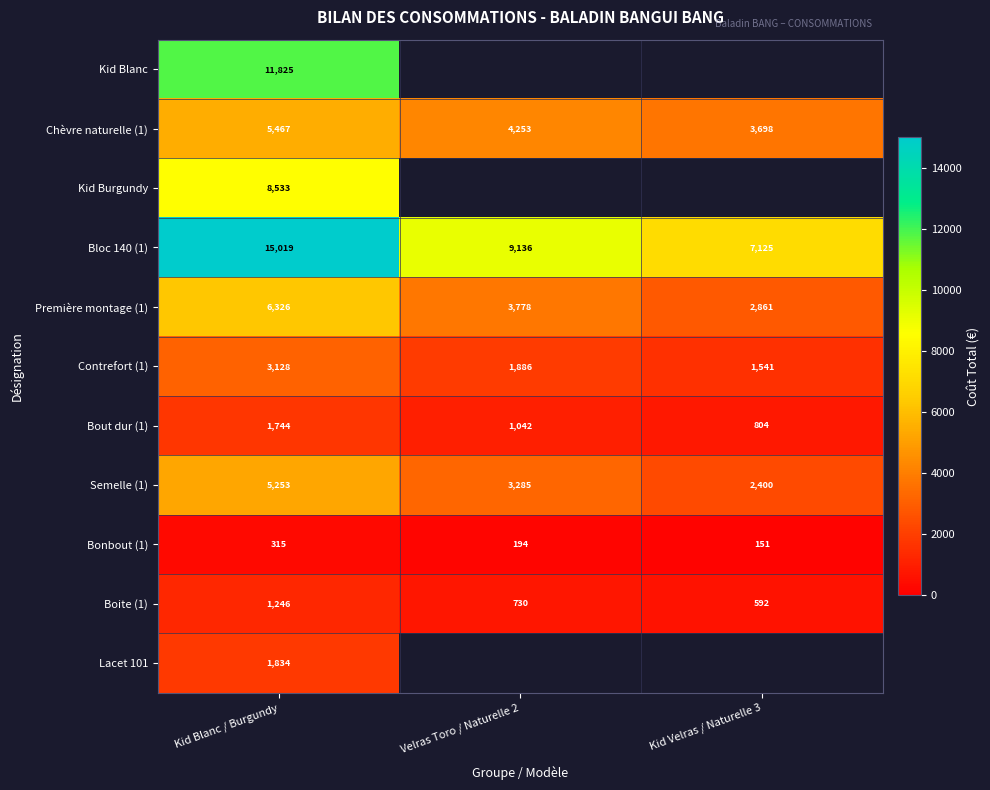

What is the highest value of the Chèvre naturelle (1) series?

5466.9